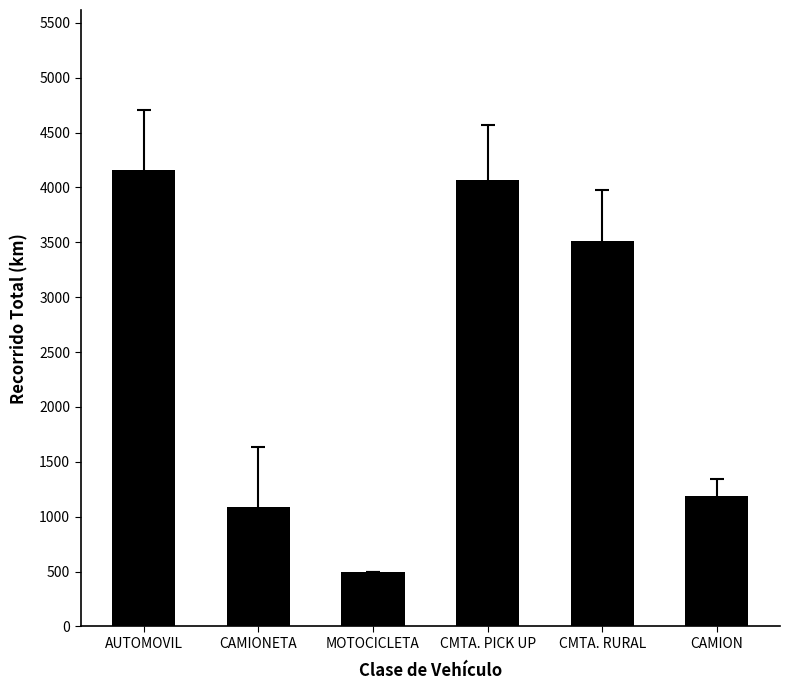

What is the change in value from CAMIONETA to CMTA. RURAL?

+2429